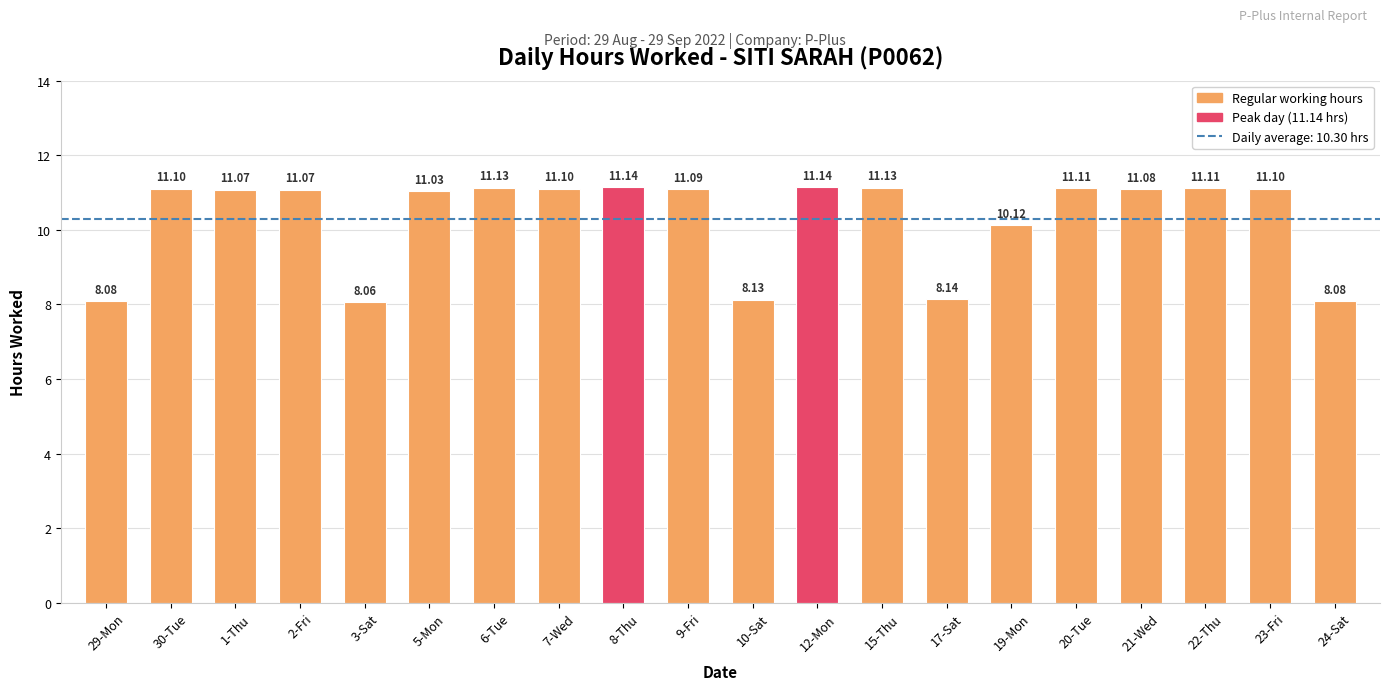

What is the difference between the maximum and minimum values?

3.1